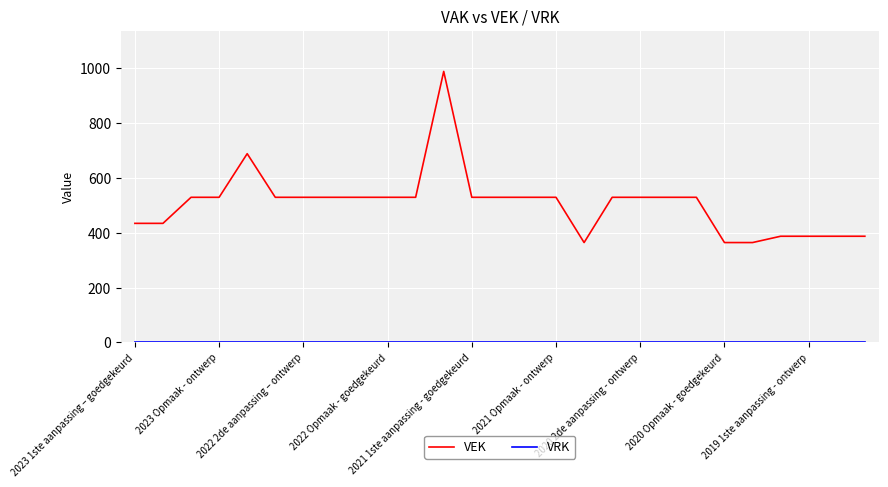

Count the number of data series in this chart.

2